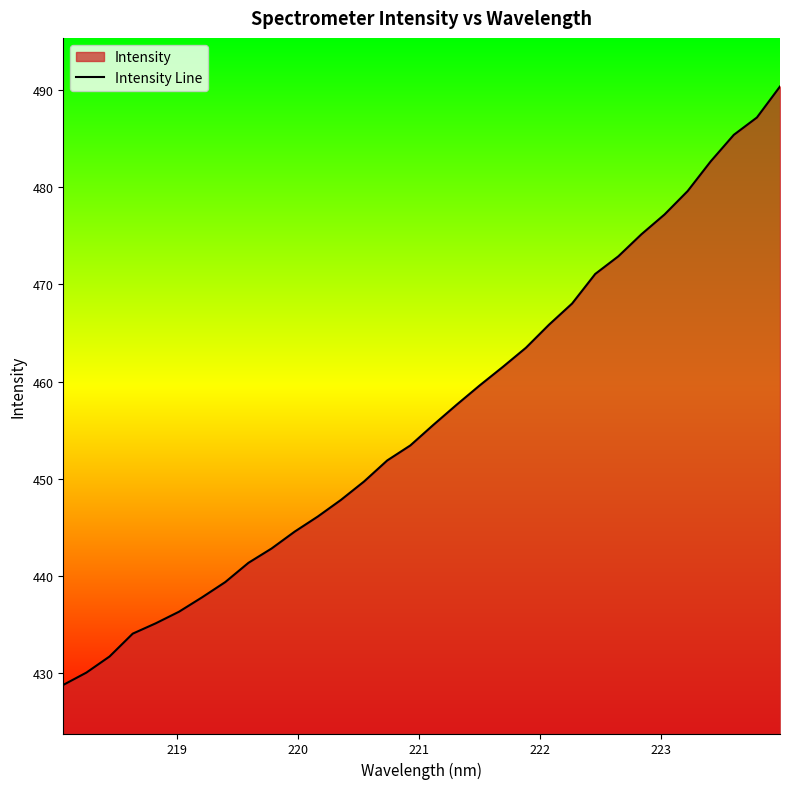

What is the average value?

456.4